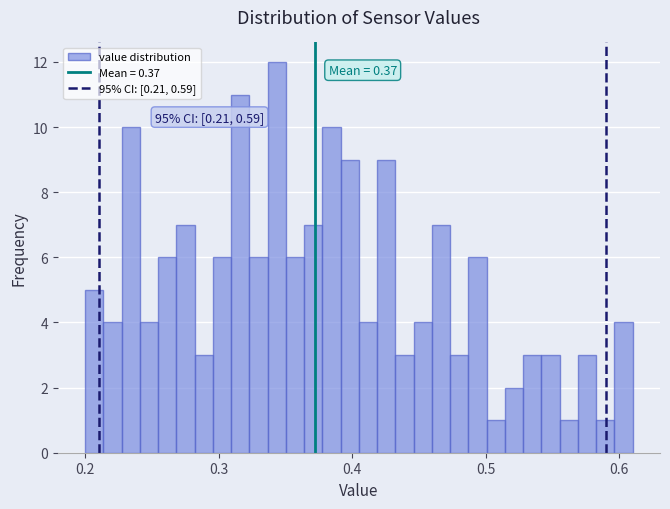

Around what value on the x-axis is the tallest bar? Give the approximate position of its centre, as read against the axis.

0.34